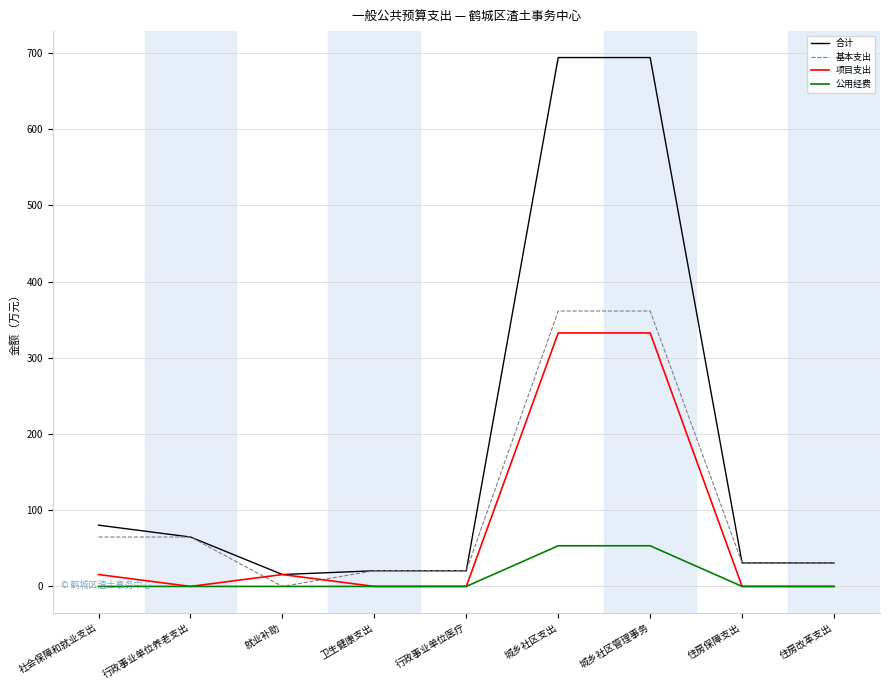

What is the approximate value of 基本支出 at 住房改革支出?

30.8